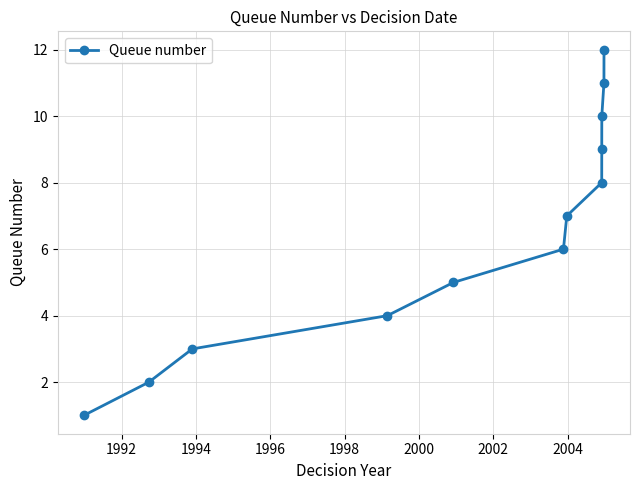

What is the difference between the maximum and minimum values?

11